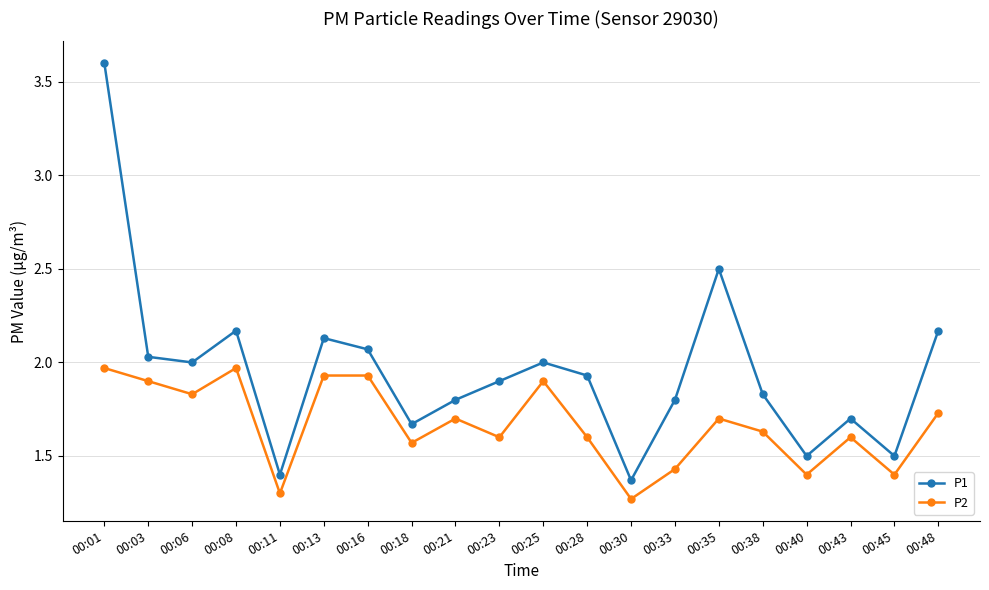

What is the sum of all P1 values?

39.1